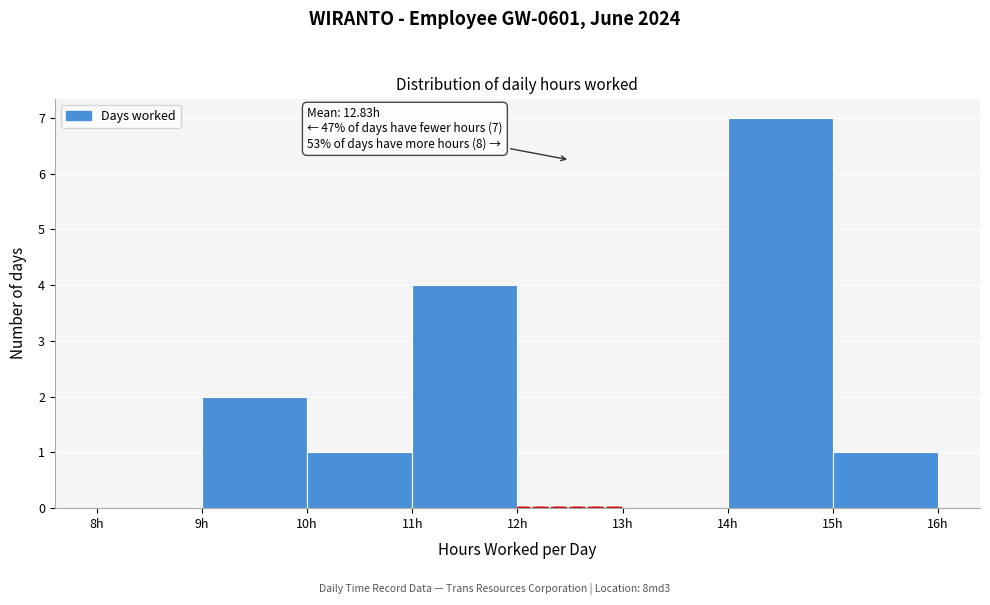

Over which range of the x-axis is the bar tallest?

14 to 15